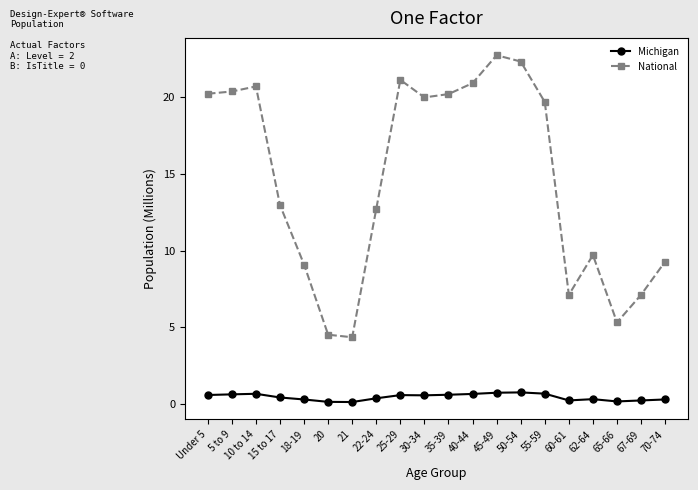

The value of Michigan at 45-49 is 0.7. True or false?

True